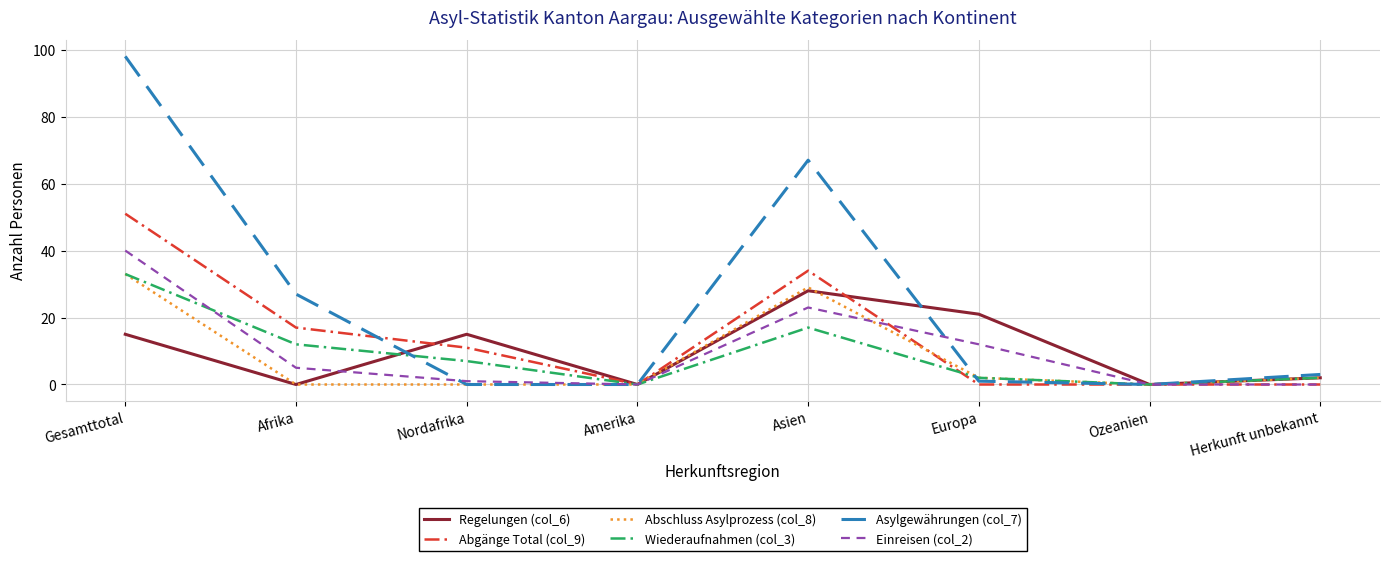

At which label does Asylgewährungen (col_7) first exceed 3?

Gesamttotal